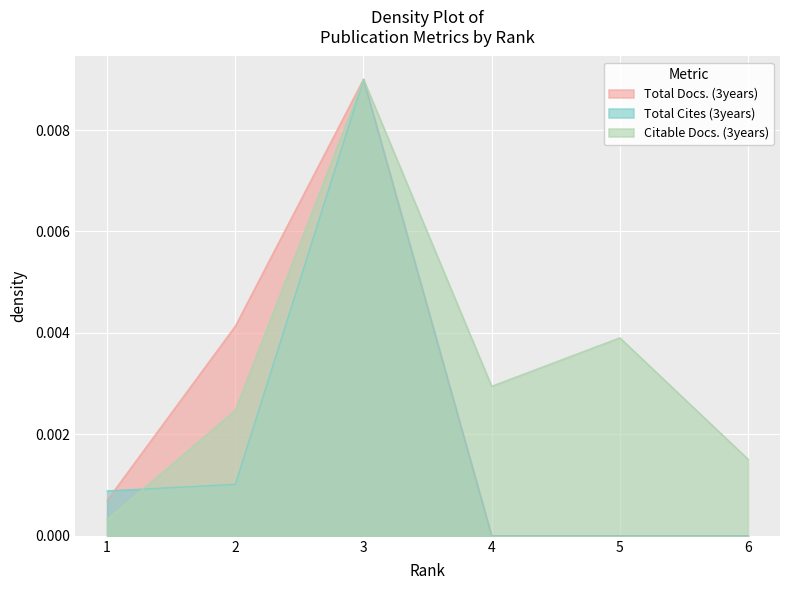

List the labels in order of Total Cites (3years) value, largest first.

3, 2, 1, 4, 5, 6